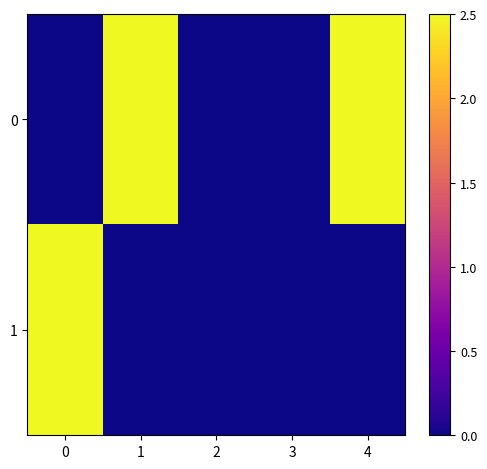

How many series are shown in this chart?

2